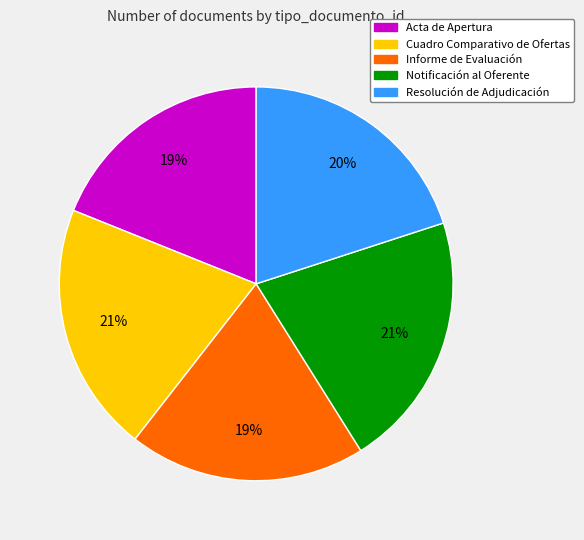

Is the sum of Notificación al Oferente and Resolución de Adjudicación greater than half?

No